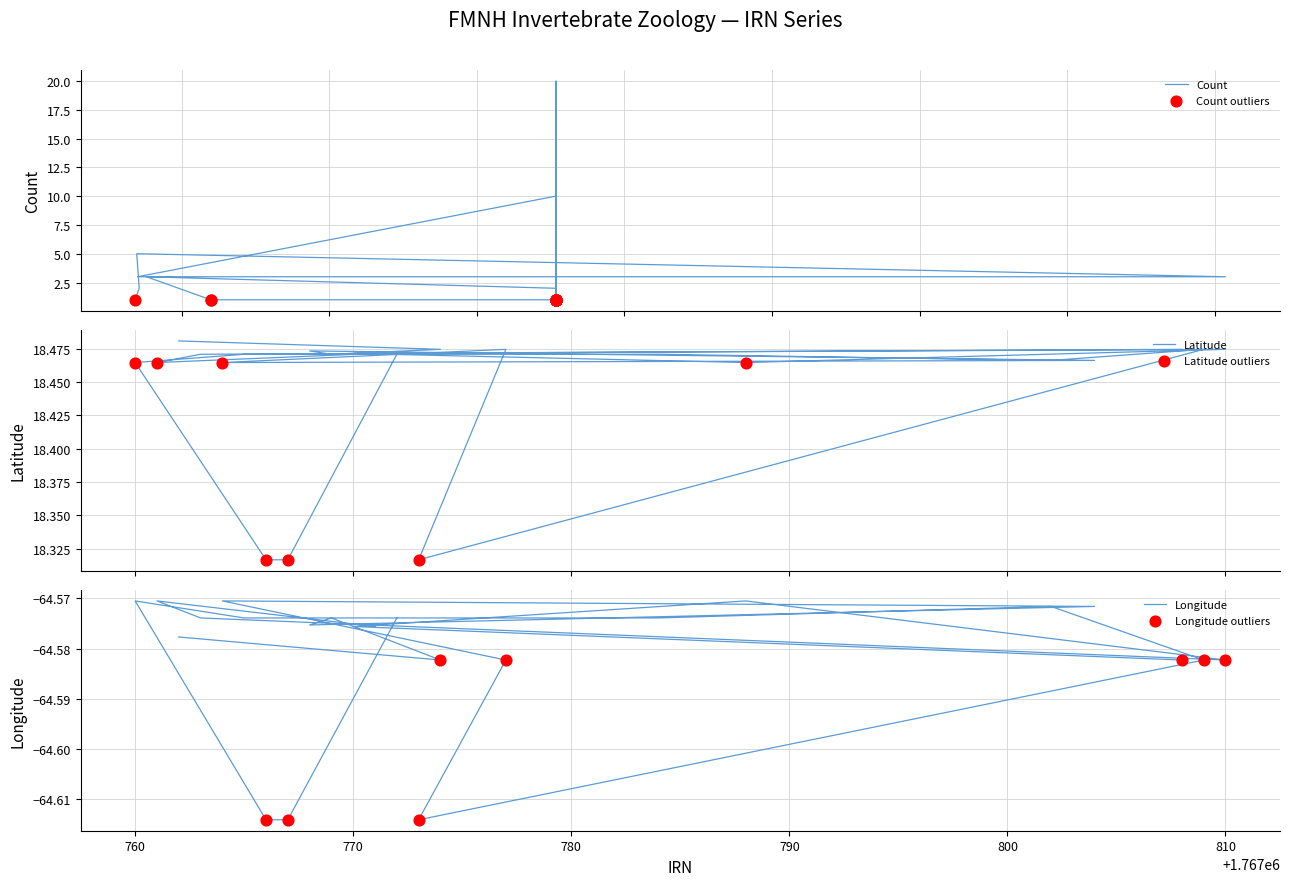

Which series contains the lowest Y value?

Longitude